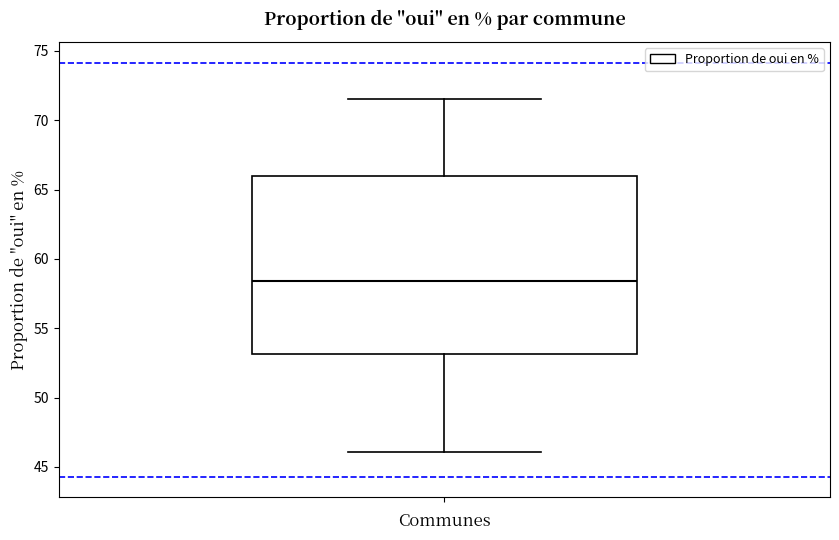

Read this box plot against the y-axis: the position of the median line, the range covered by the box, and the ends of both whiskers. The values are not printed on the chart, so give them approximately, as read against the axis.

median 58.5, box 53.0 to 66.0, whiskers 46.0 to 71.5